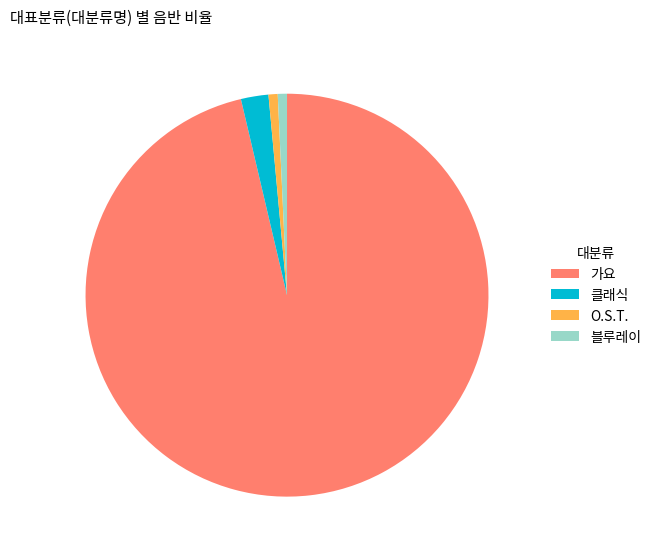

Is it true that 가요 is 84% of the pie?

False